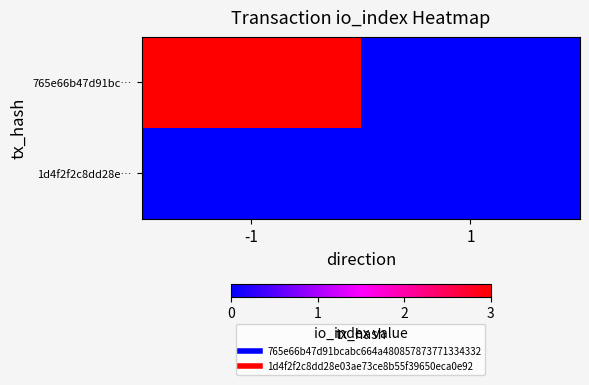

Which series has the largest range (max minus min)?

765e66b47d91bc…